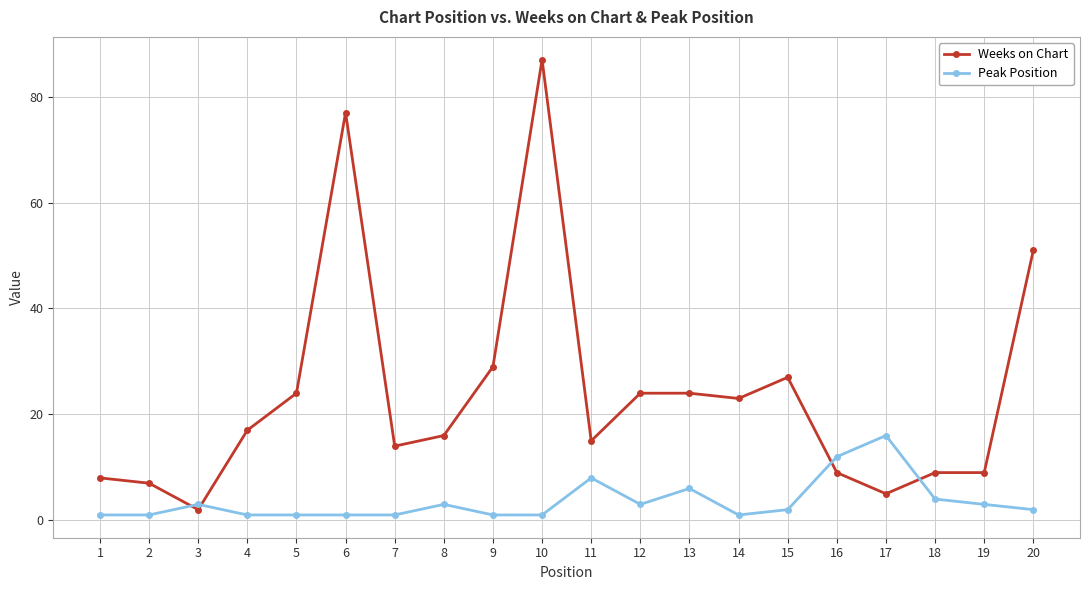

What is the value of the Weeks on Chart point at the 2nd from the left?

7